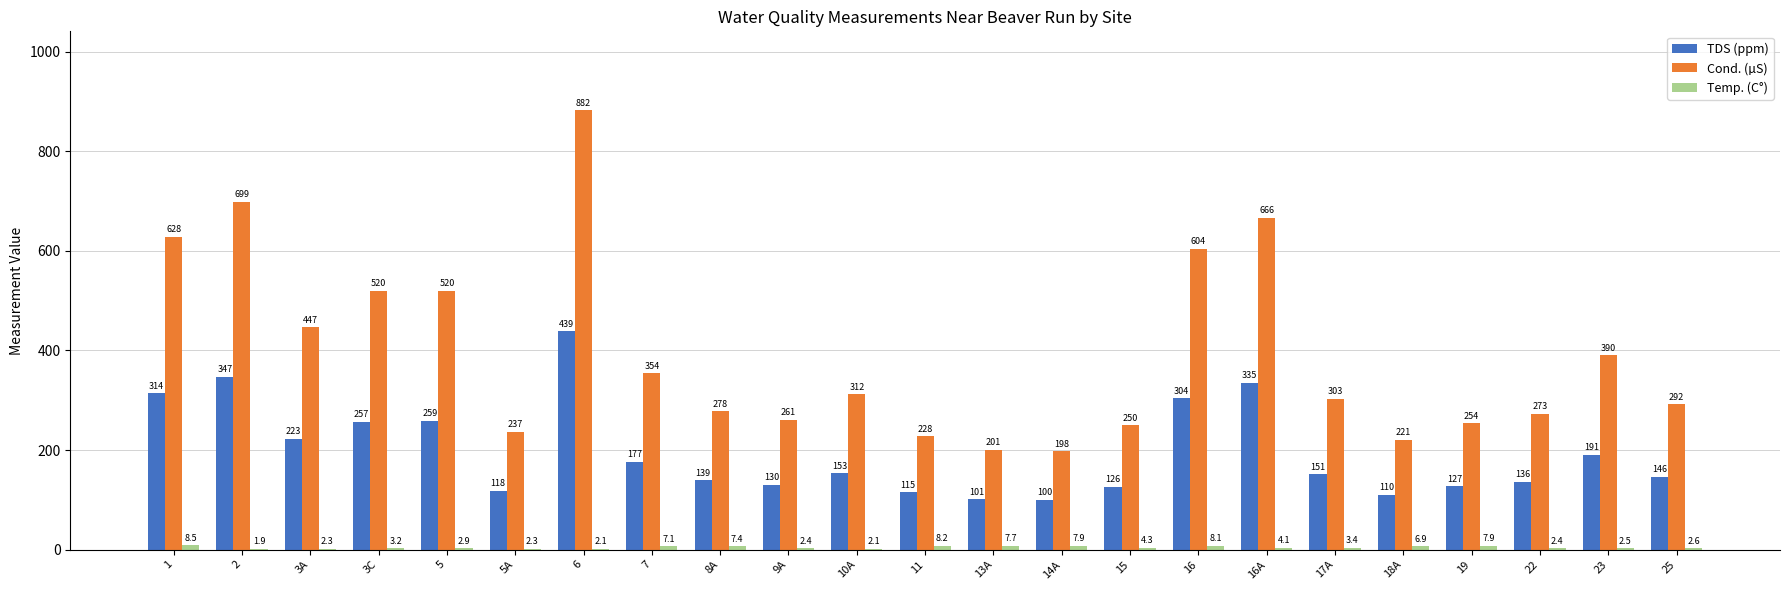

Which series has the widest spread of values?

Cond. (µS)